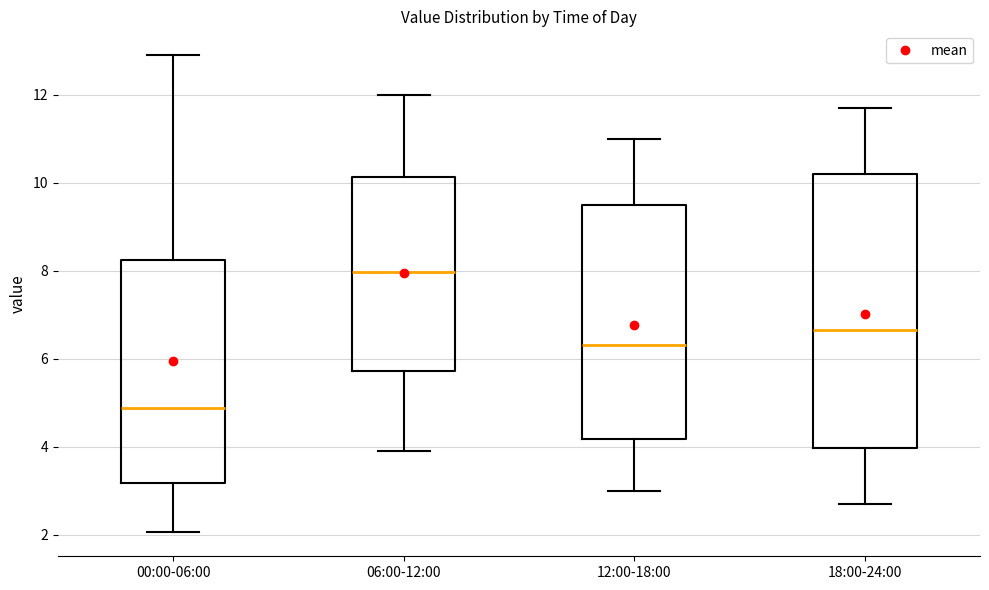

Where does the lower whisker of the box for 06:00-12:00 end on the y-axis? The values are not printed on the chart, so give them approximately, as read against the axis.

4.0